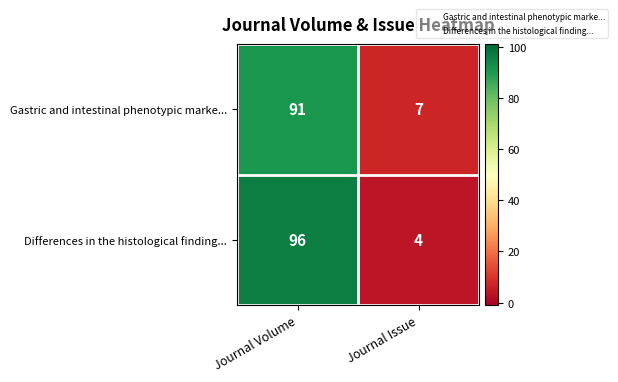

Which series has the largest total across all categories?

Differences in the histological finding...